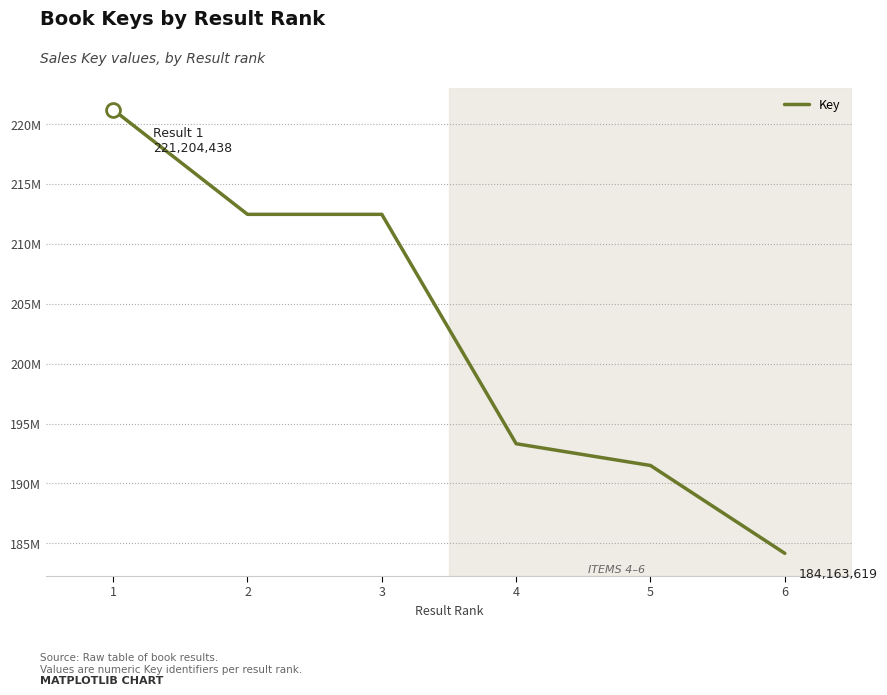

What is the sum of the values at 6 and 1?

405368057